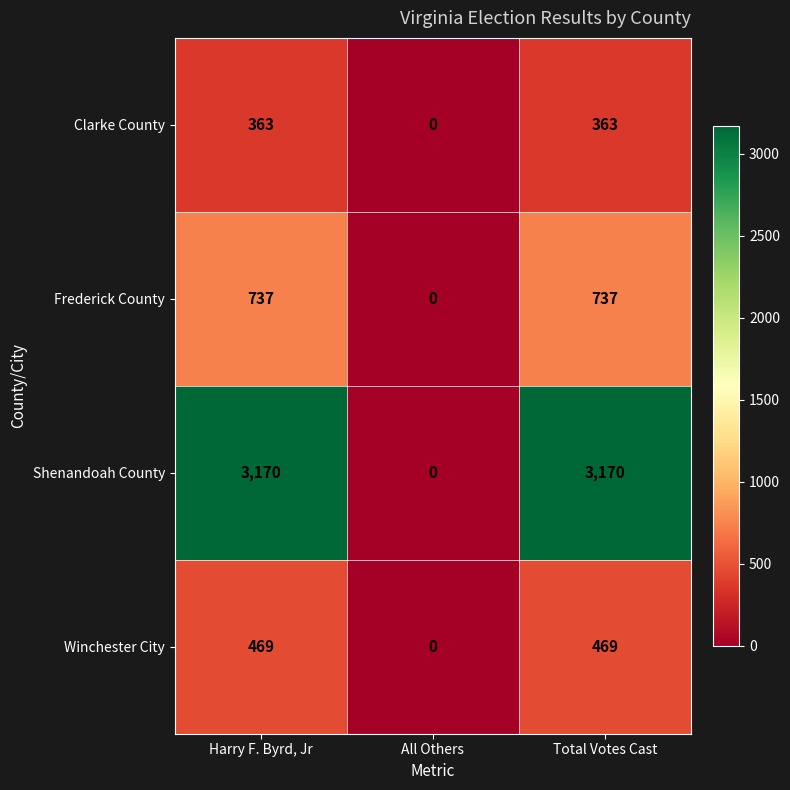

What is the sum of the Clarke County values at Total Votes Cast and All Others?

363